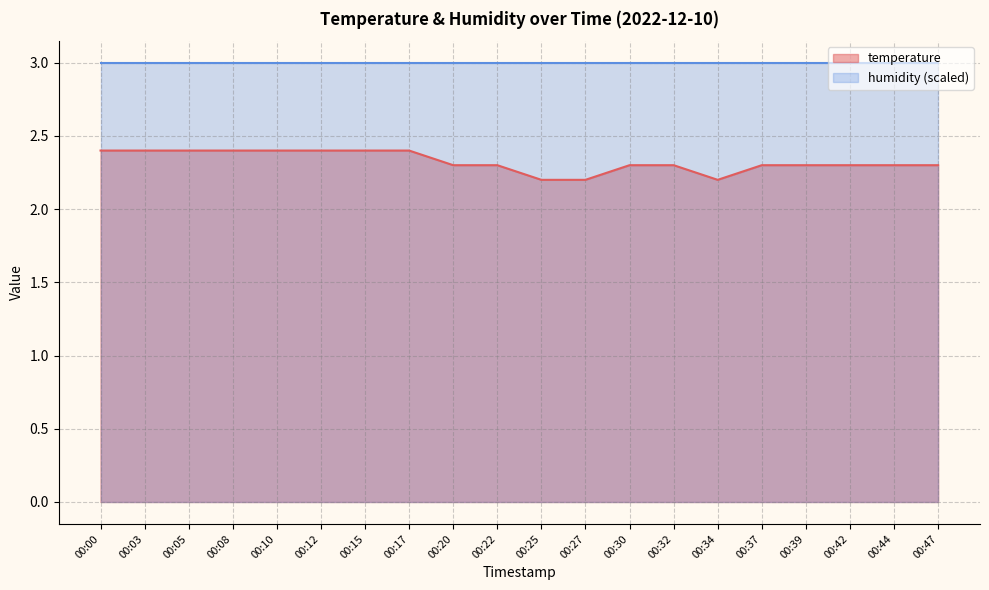

Between 00:39 and 00:42, which is larger?

00:39